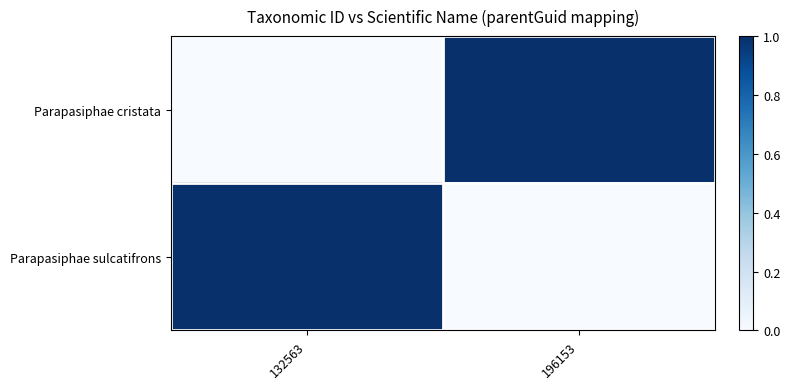

What is the total value across all series at 132563?

1